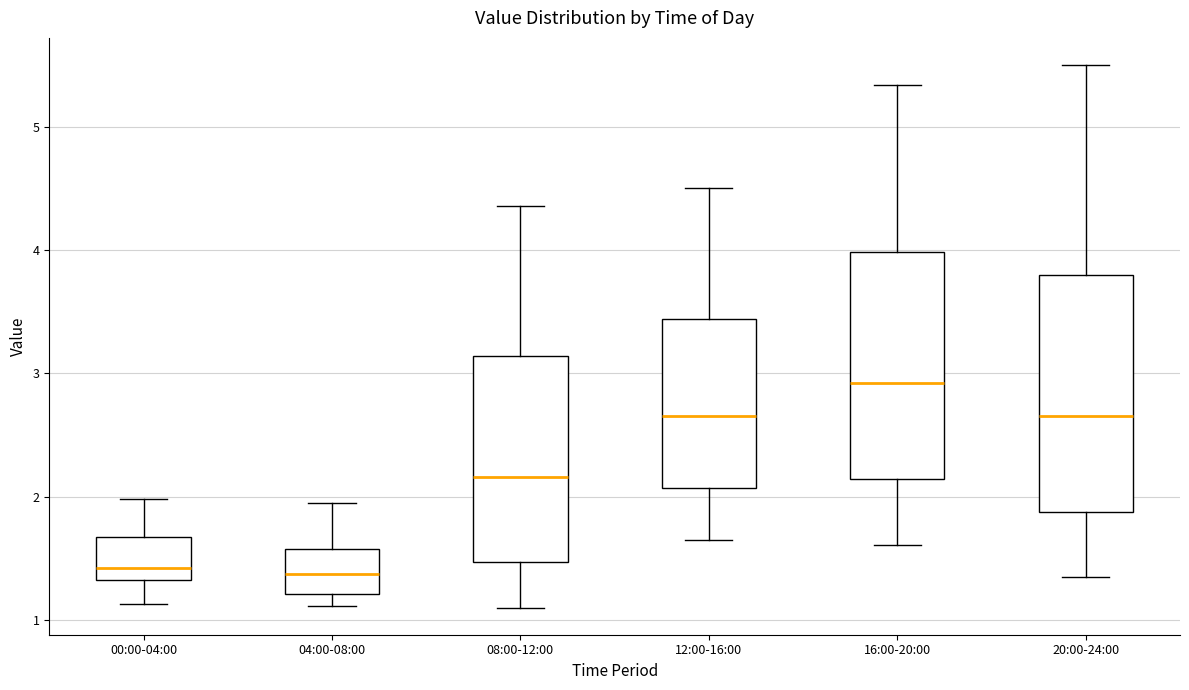

Where does the lower whisker of the box for 08:00-12:00 end on the y-axis? The values are not printed on the chart, so give them approximately, as read against the axis.

1.1